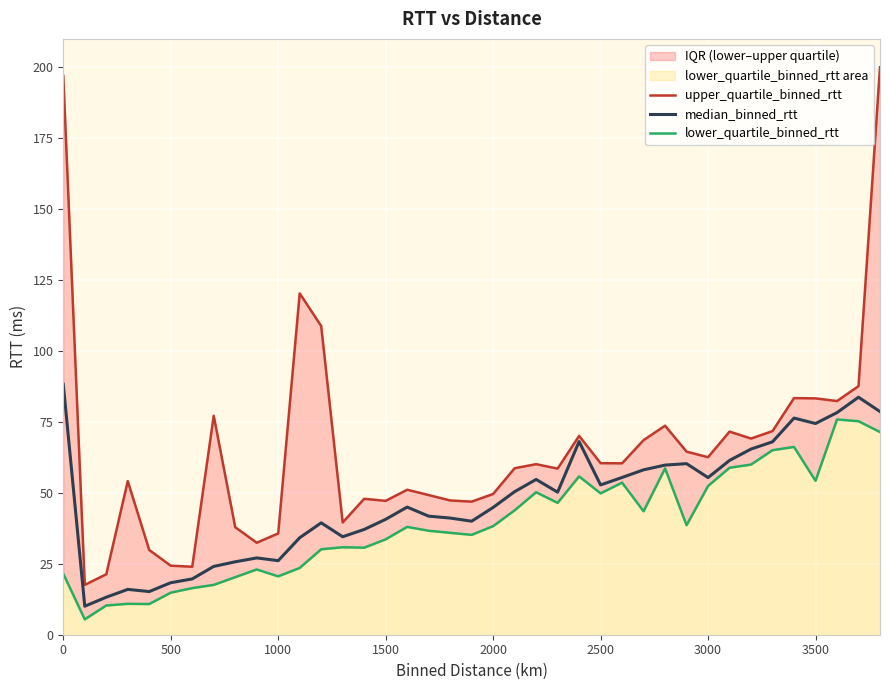

True or false: median_binned_rtt has a value of 74.4 at 3500.

True